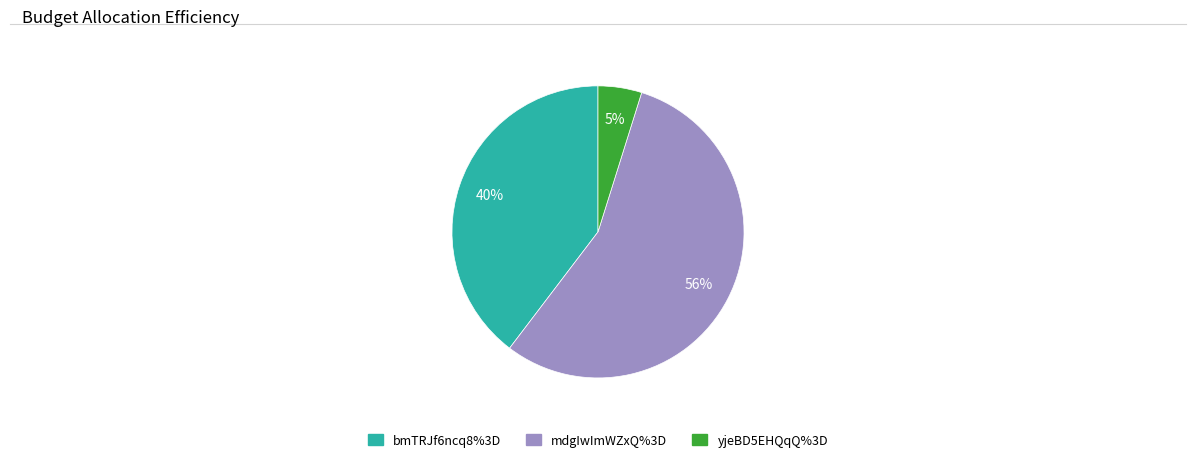

Which has a higher value, mdgIwImWZxQ%3D or yjeBD5EHQqQ%3D?

mdgIwImWZxQ%3D